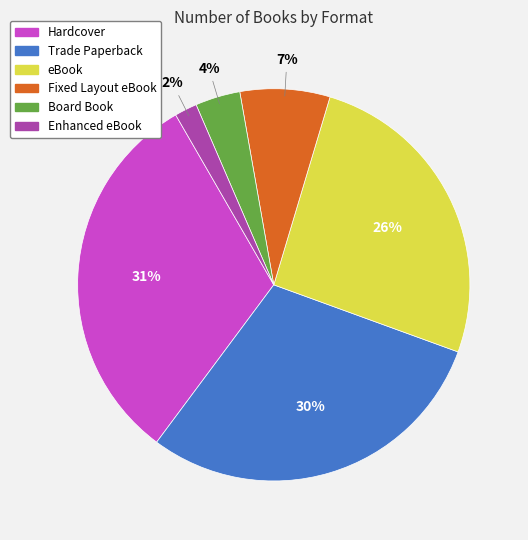

Which slice is the largest?

Hardcover